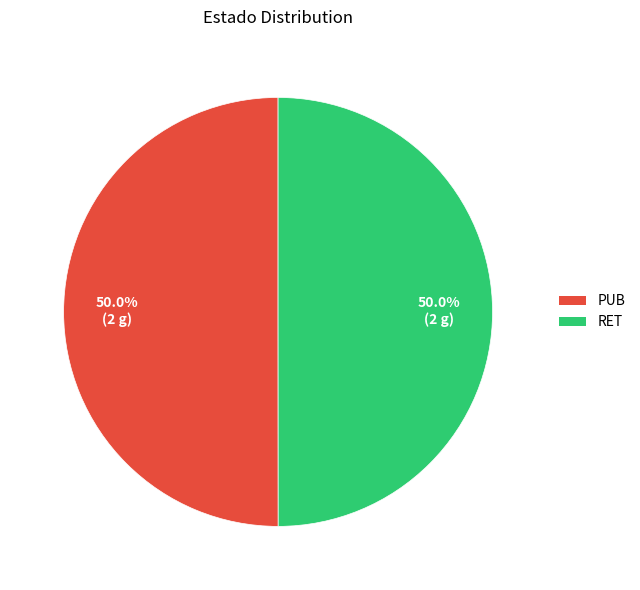

To the nearest percent, what percentage of the pie is PUB?

50%